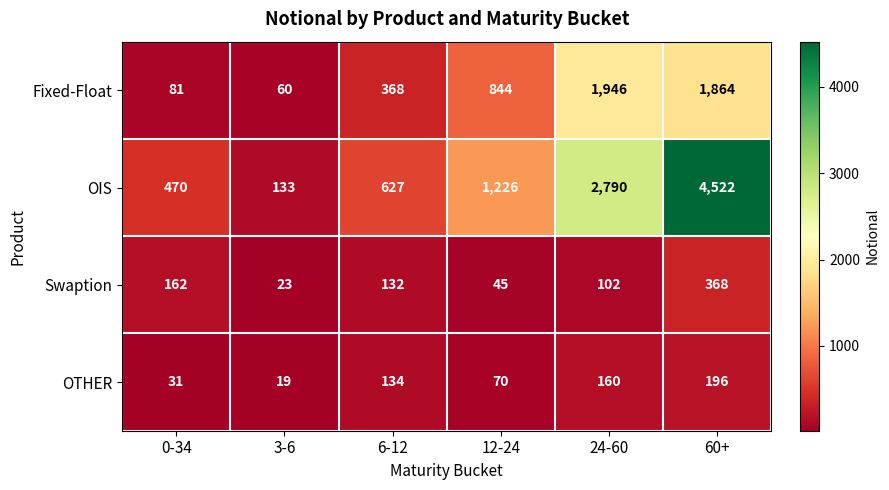

What is the difference between the OTHER values at 6-12 and 24-60?

26